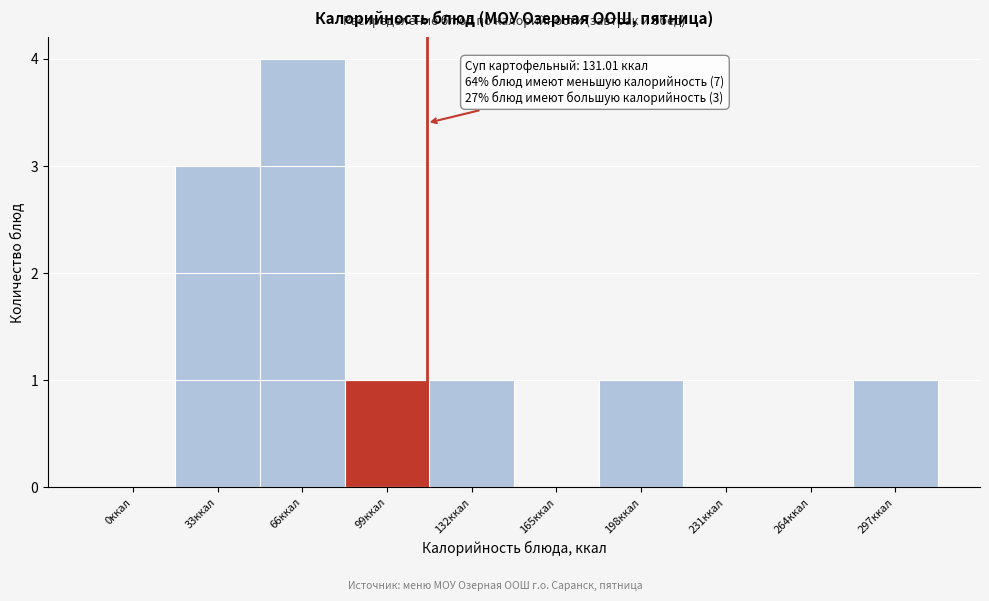

Reading left to right, transcribe all the data shown in this chart.

0ккал=0	33ккал=3	66ккал=4	99ккал=1	132ккал=1	165ккал=0	198ккал=1	231ккал=0	264ккал=0	297ккал=1